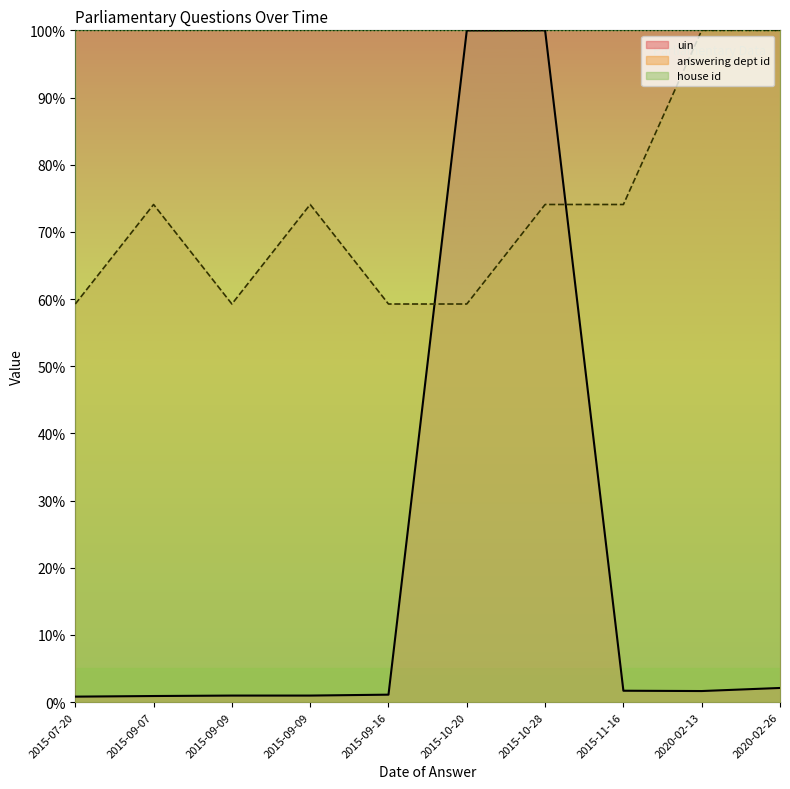

Rank the series at 2015-10-28 from lowest to highest value.

answering dept id_line, uin_line, house id_line